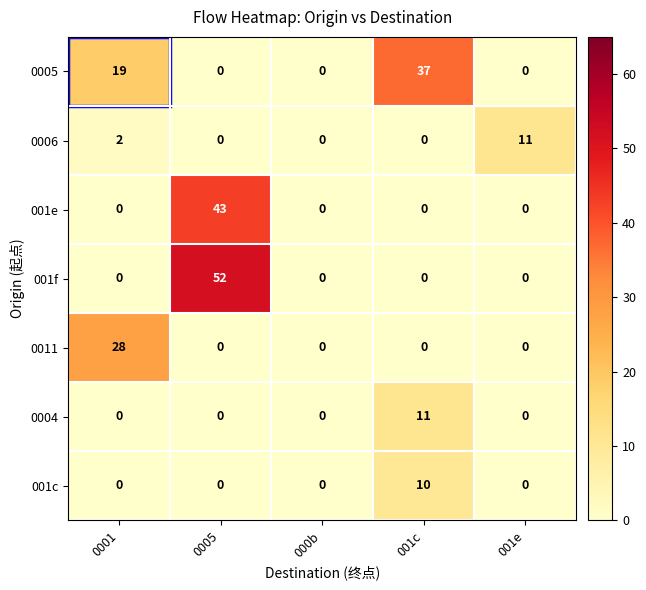

Count the number of categories in the chart.

5